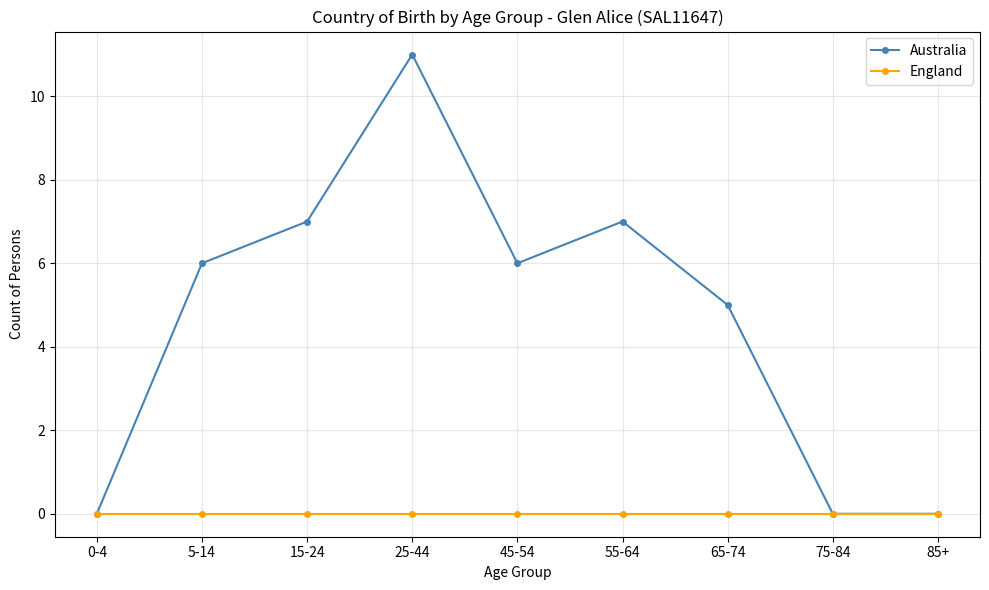

Does the chart have visible grid lines?

Yes